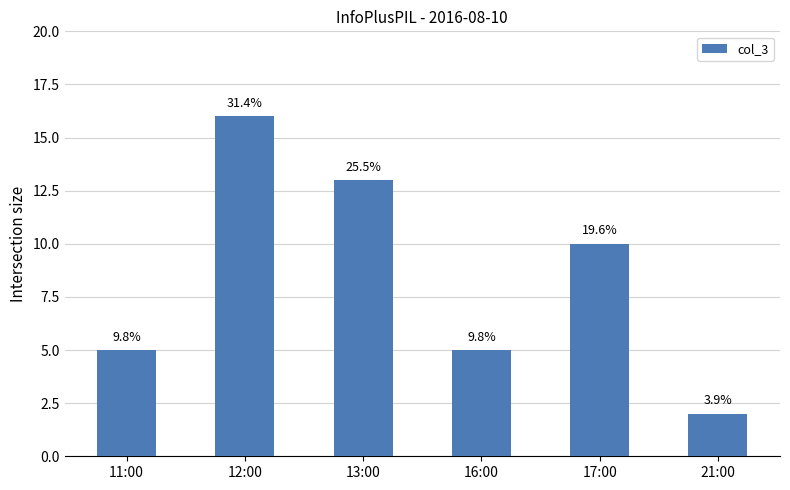

What is the change in value from 11:00 to 17:00?

+5